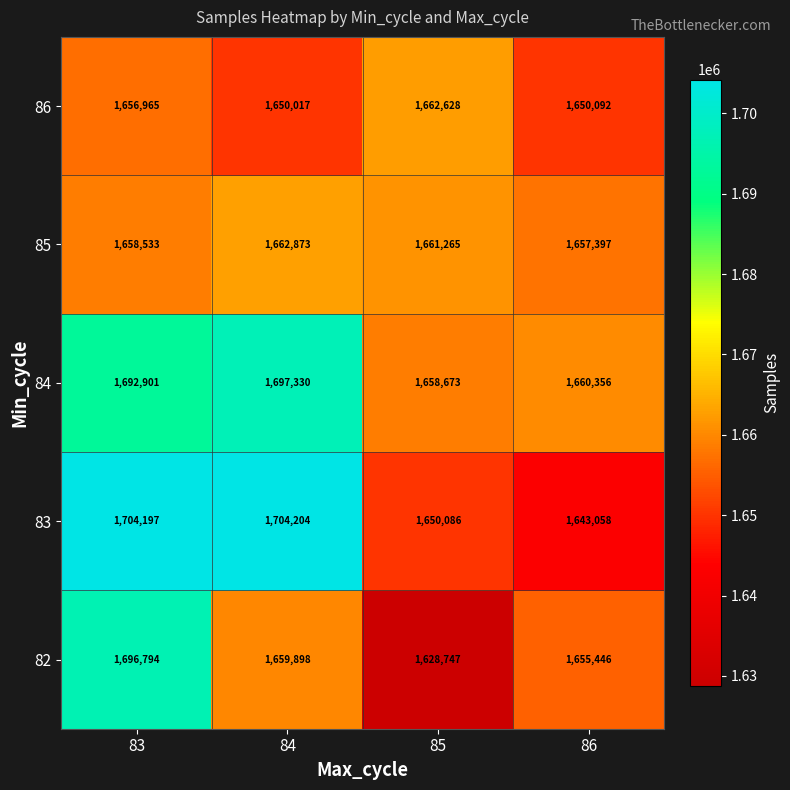

The value of 85 at 85 is 2561586. True or false?

False